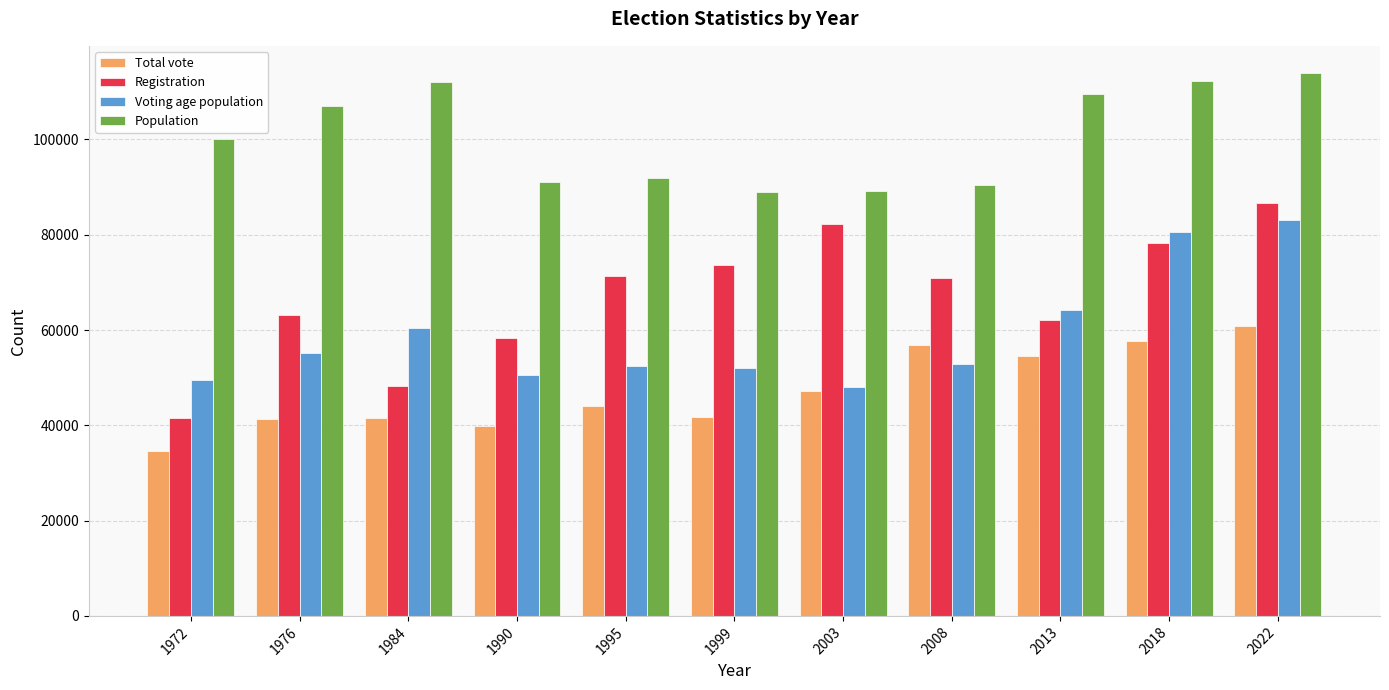

At which label does Voting age population reach its peak?

2022